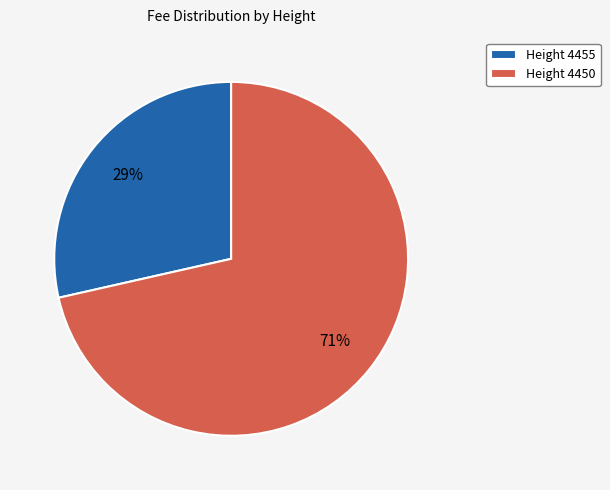

Do Height 4450 and Height 4455 together represent more than half of the pie?

Yes